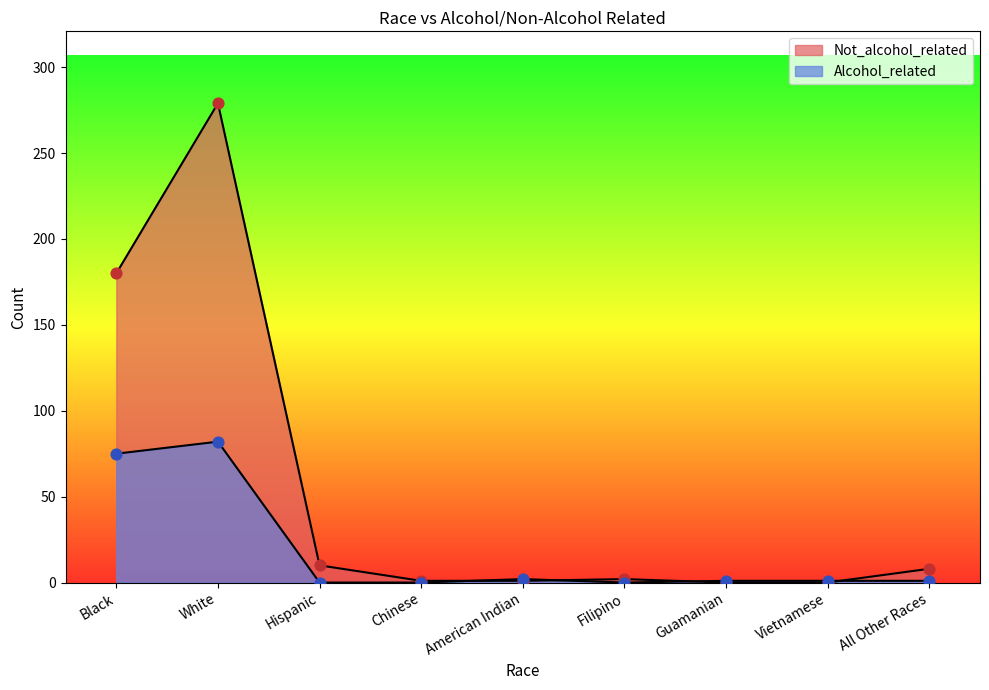

Which series reaches the minimum Y coordinate?

Not_alcohol_related